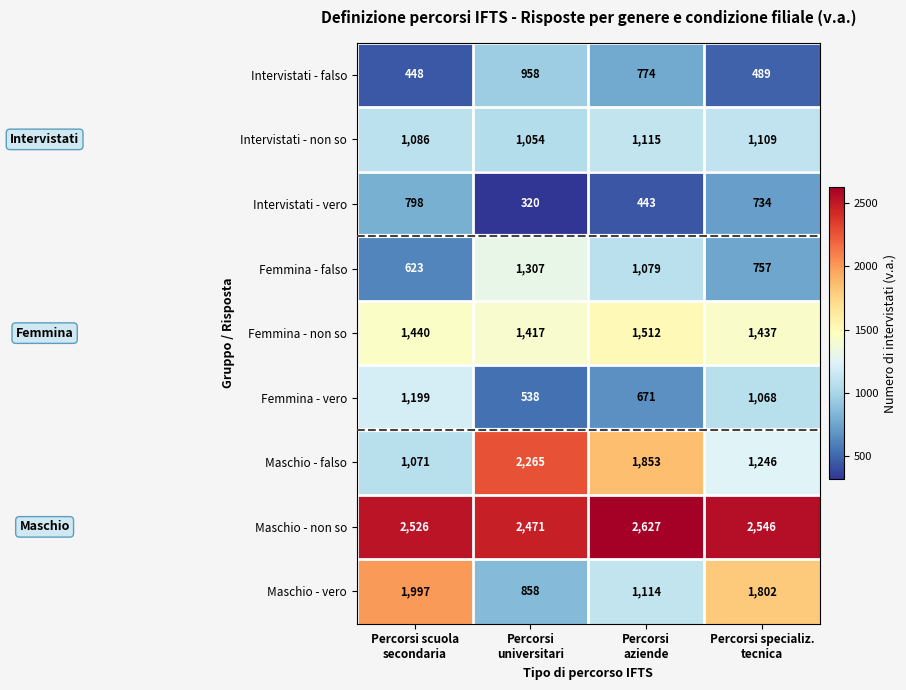

Rank the series by their maximum value, from lowest to highest.

Intervistati - vero, Intervistati - falso, Intervistati - non so, Femmina - vero, Femmina - falso, Femmina - non so, Maschio - vero, Maschio - falso, Maschio - non so